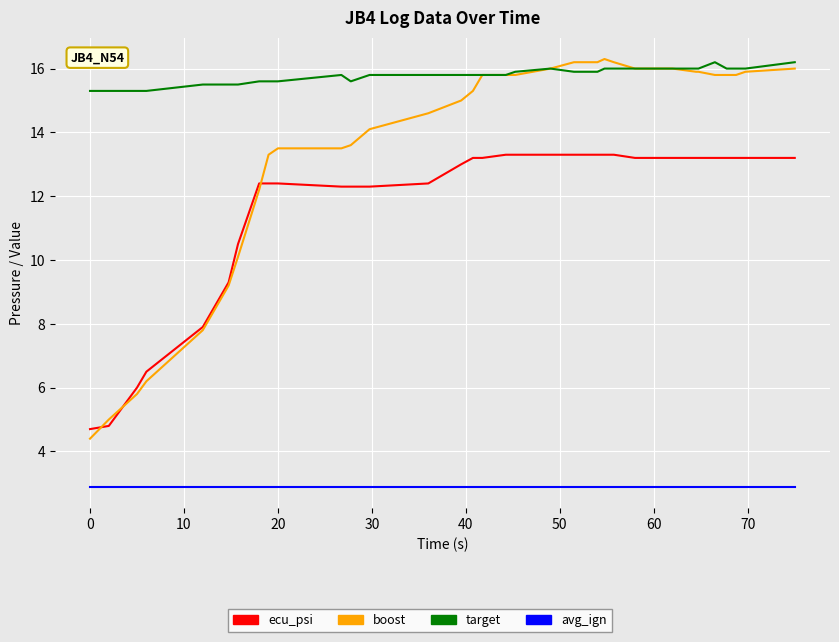

What is the smallest value displayed?

2.9